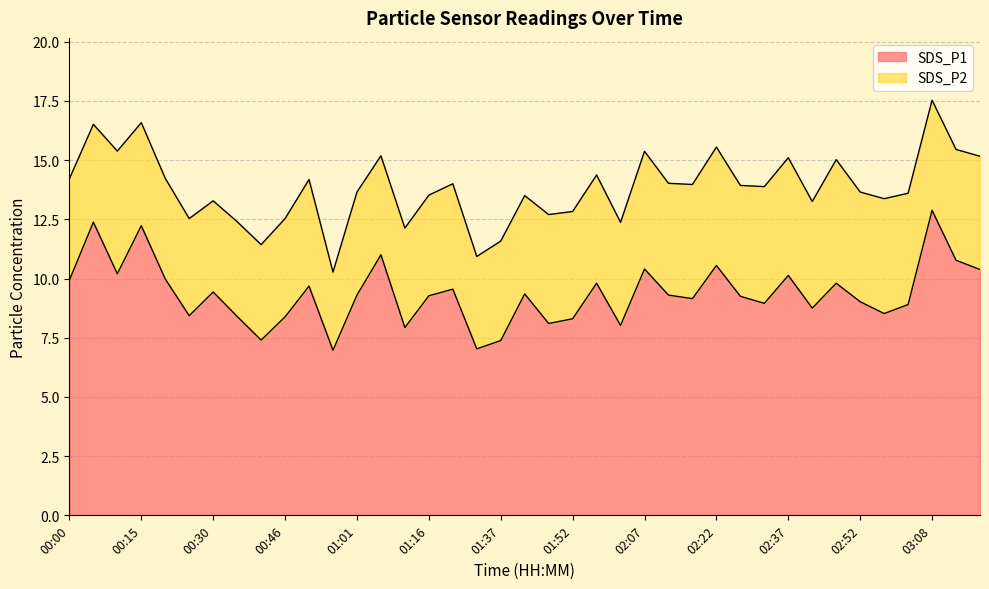

What is the change in value from 00:00 to 00:46?

-1.5